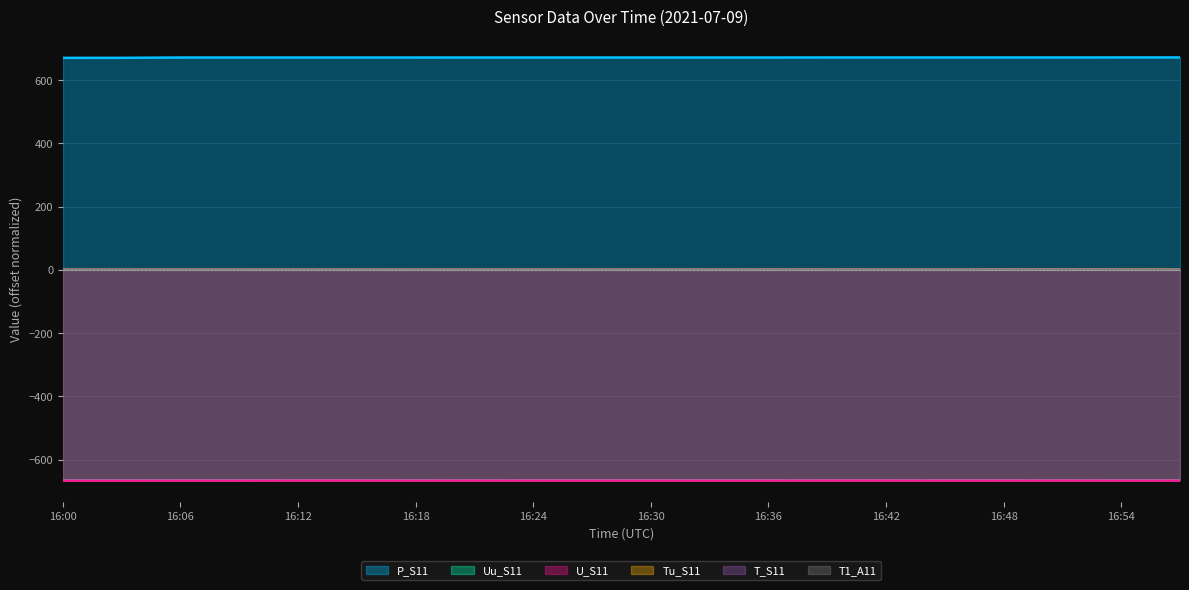

At how many categories does at least one series exceed 254?

20